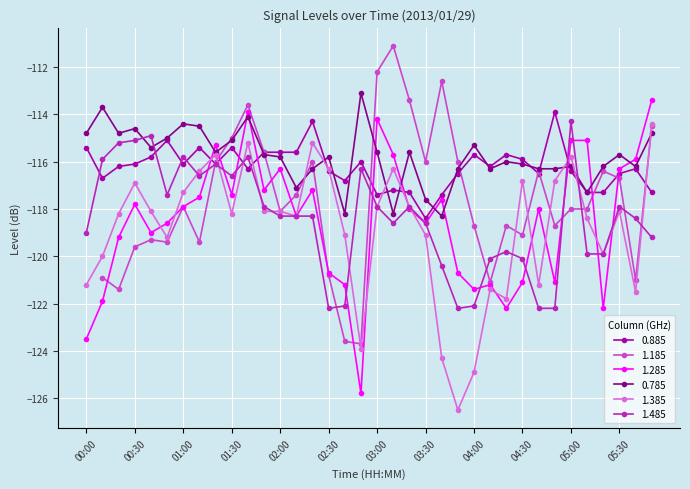

True or false: 1.485 has more than 2 interior local peaks.

True